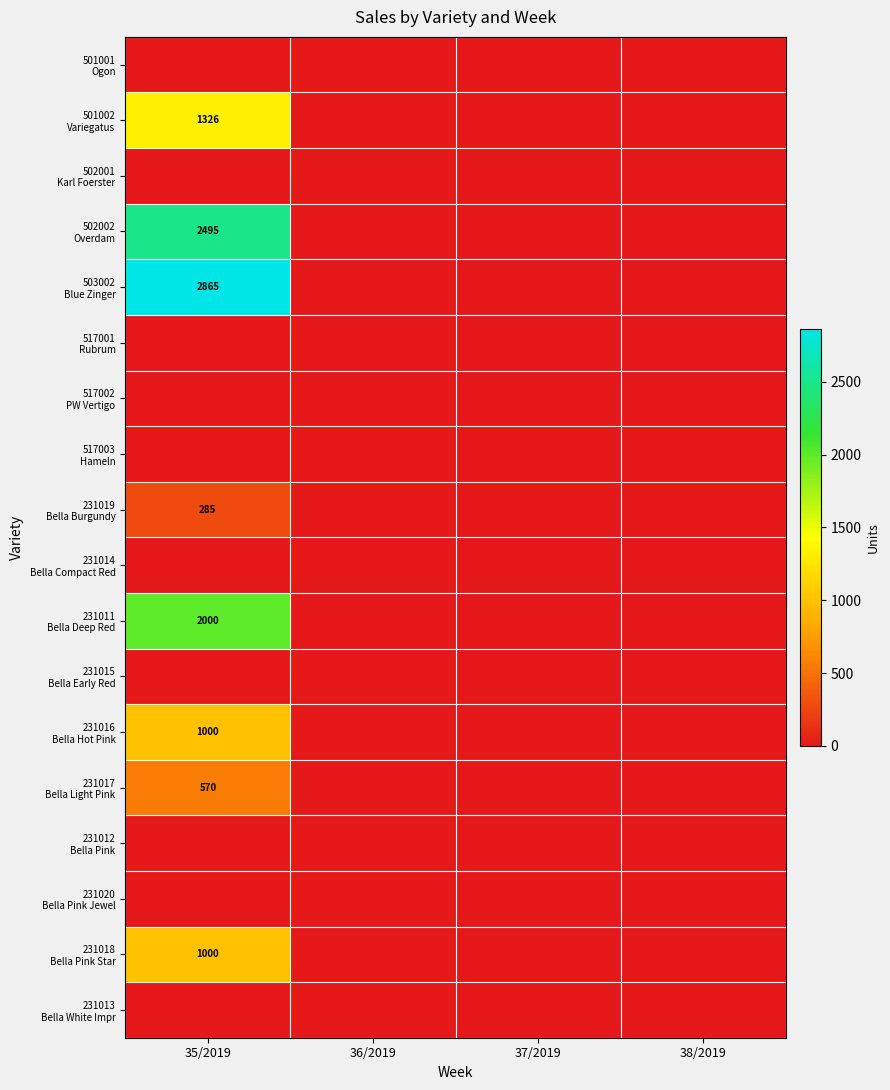

List the series in order of their peak value, highest first.

503002 Blue Zinger, 502002 Overdam, 231011 Bella Deep Red, 501002 Variegatus, 231016 Bella Hot Pink, 231018 Bella Pink Star, 231017 Bella Light Pink, 231019 Bella Burgundy, 501001 Ogon, 502001 Karl Foerster, 517001 Rubrum, 517002 PW Vertigo, 517003 Hameln, 231014 Bella Compact Red, 231015 Bella Early Red, 231012 Bella Pink, 231020 Bella Pink Jewel, 231013 Bella White Impr